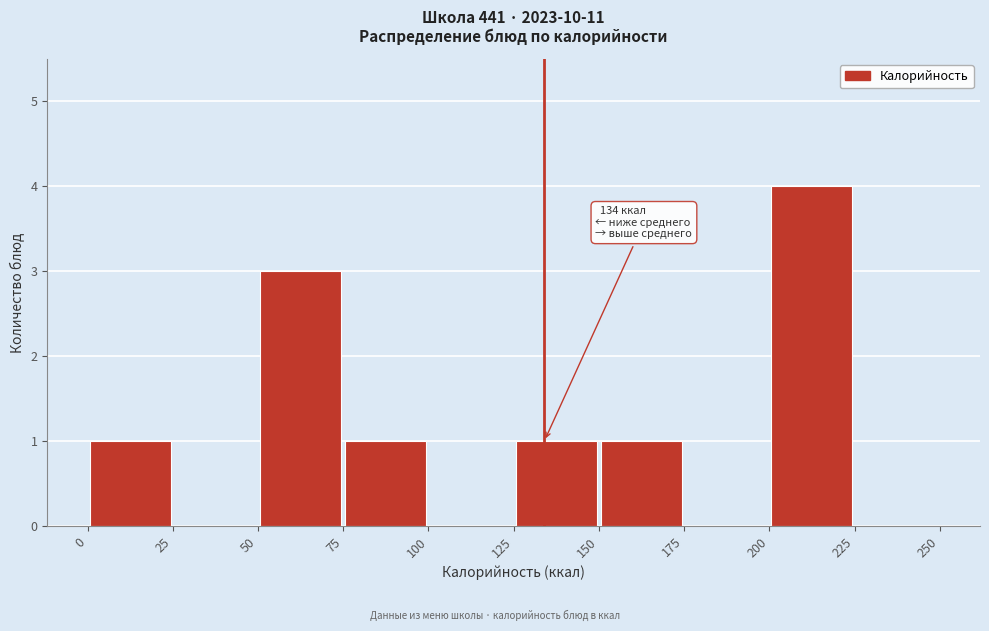

Which range on the x-axis has the tallest bar?

200 to 225